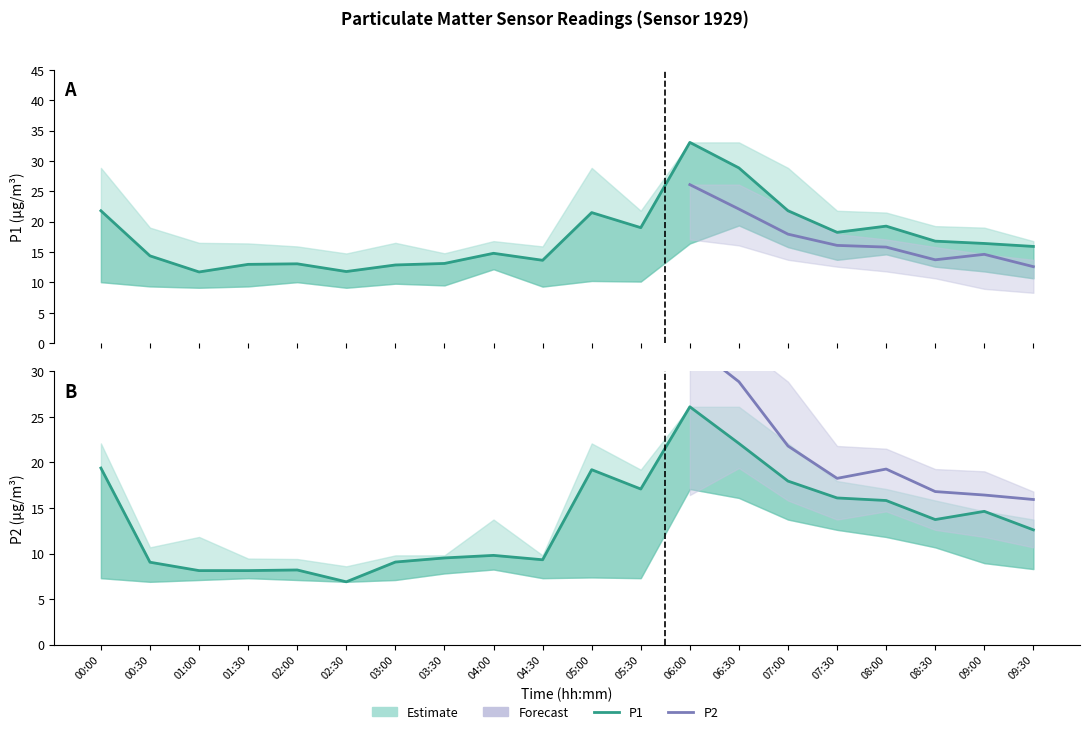

Where is the first local minimum for P1_upper?

02:30